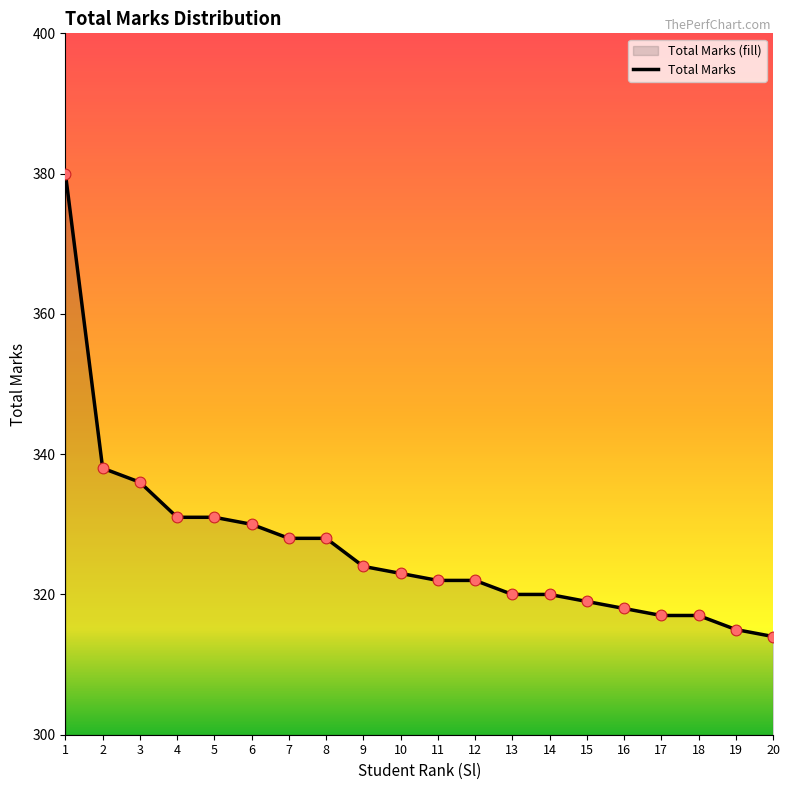

Between 5 and 12, which is larger?

5